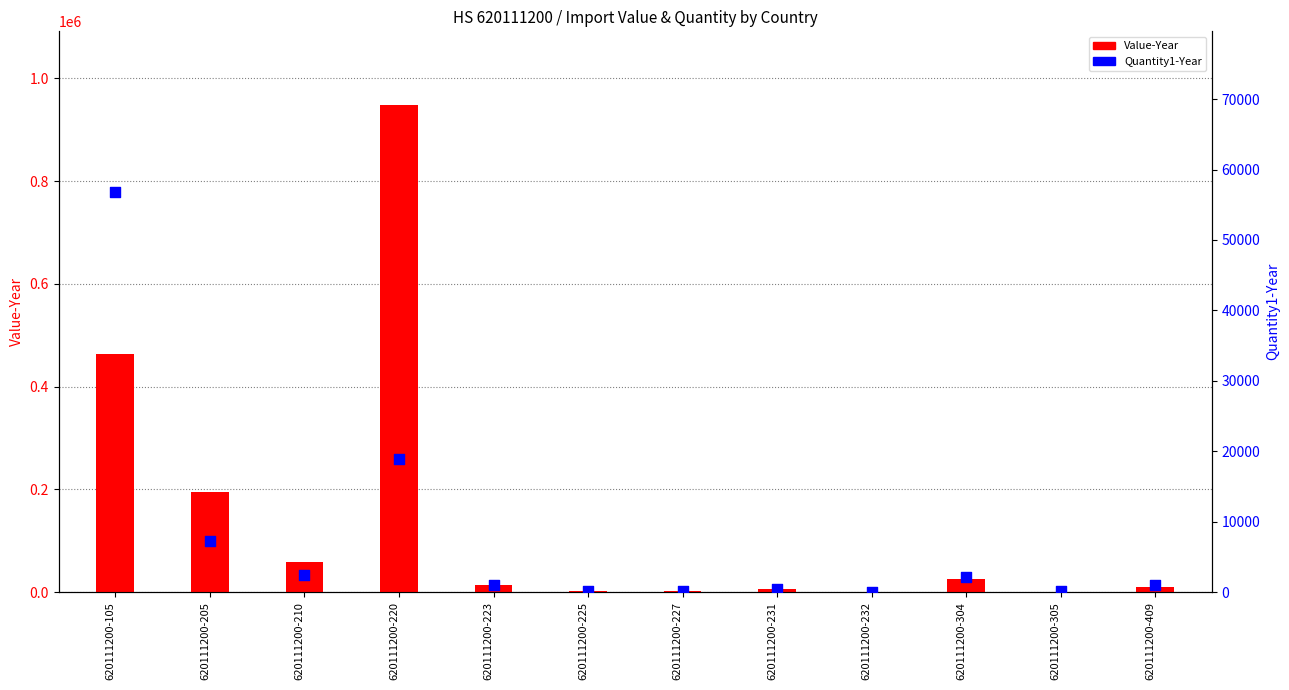

Which series has the widest spread of Y values?

Value-Year